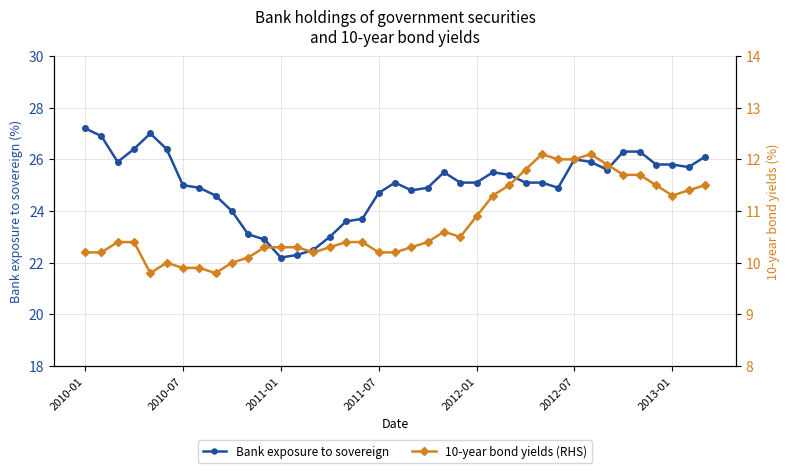

True or false: Bank exposure to sovereign and 10-year bond yields (RHS) intersect in this chart.

False